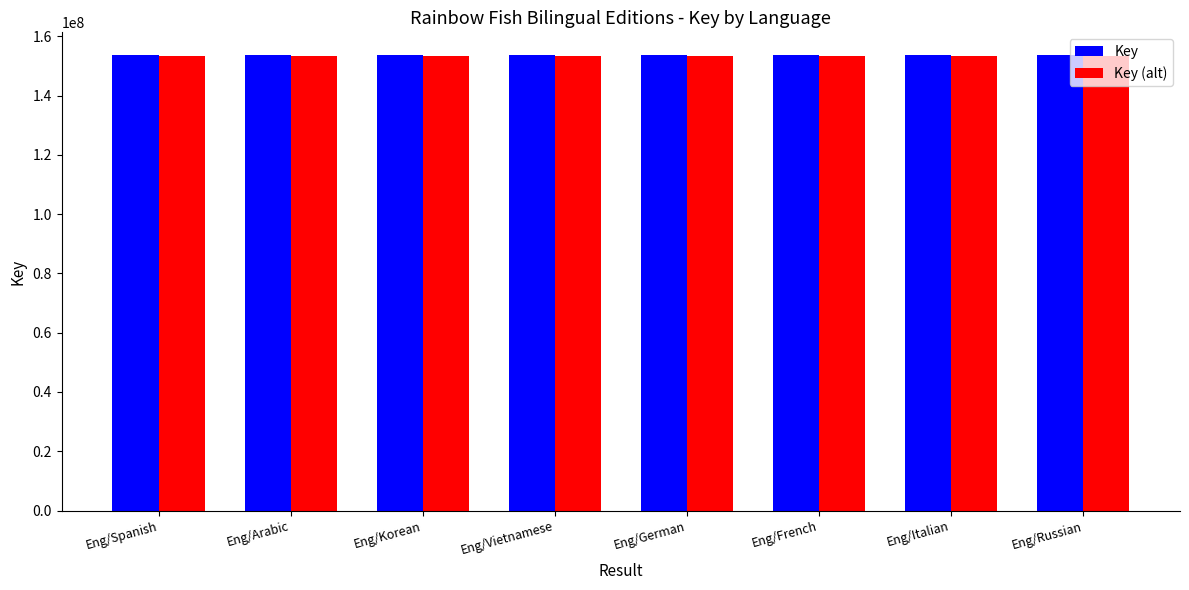

What is the difference between the Key (alt) values at Eng/Spanish and Eng/French?

177